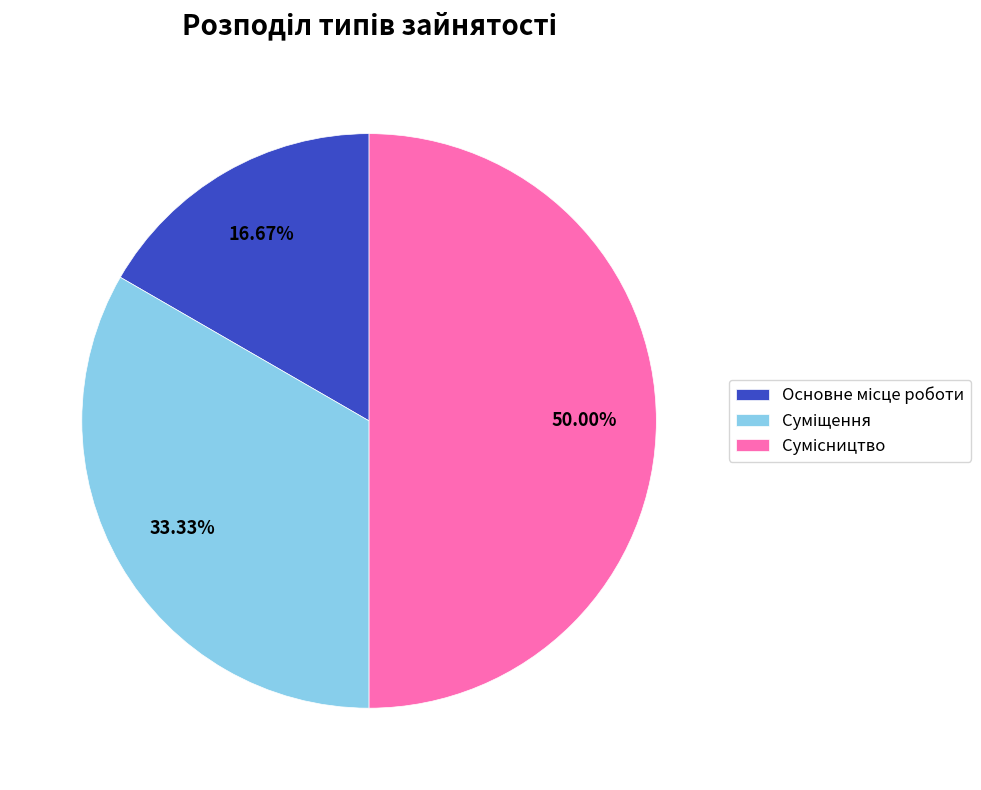

Is it true that Основне місце роботи is 30% of the pie?

False